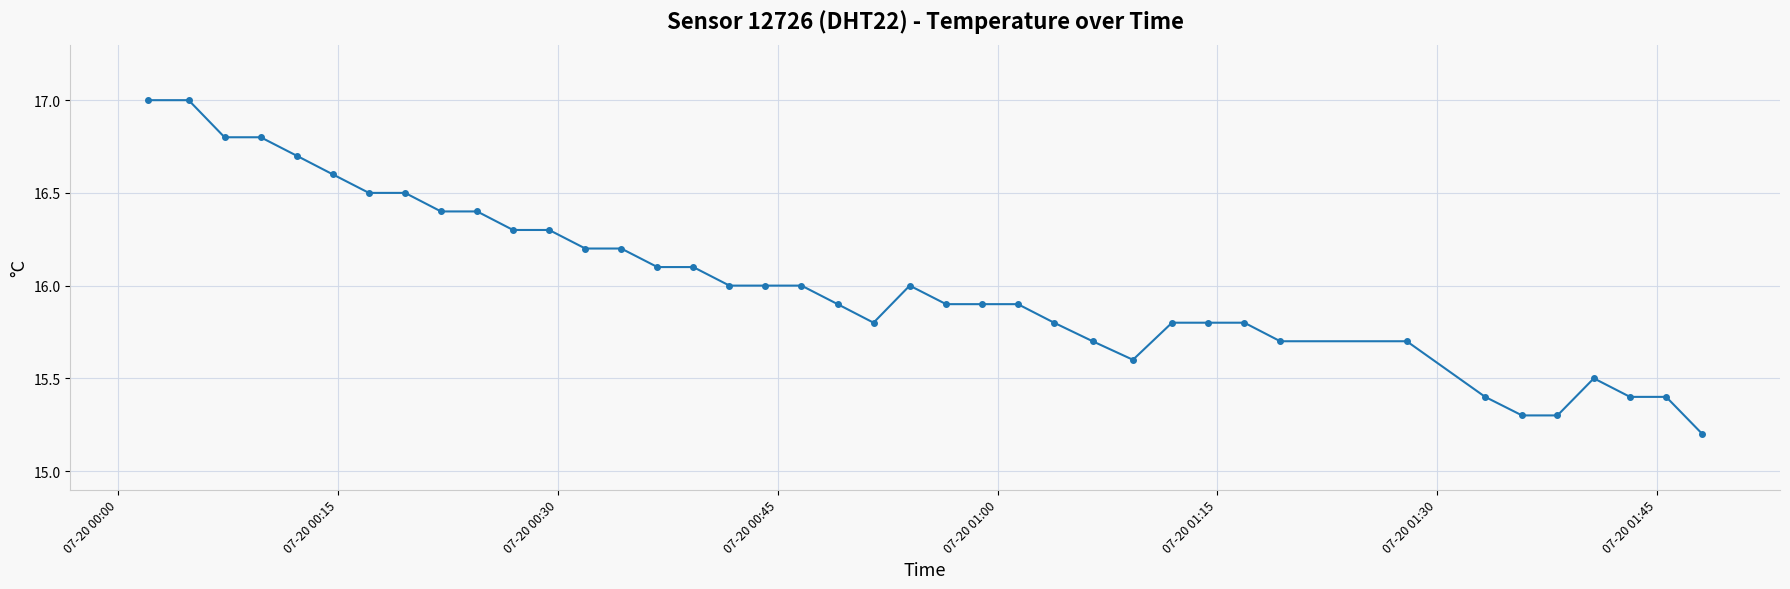

How many lines are shown in the chart?

1